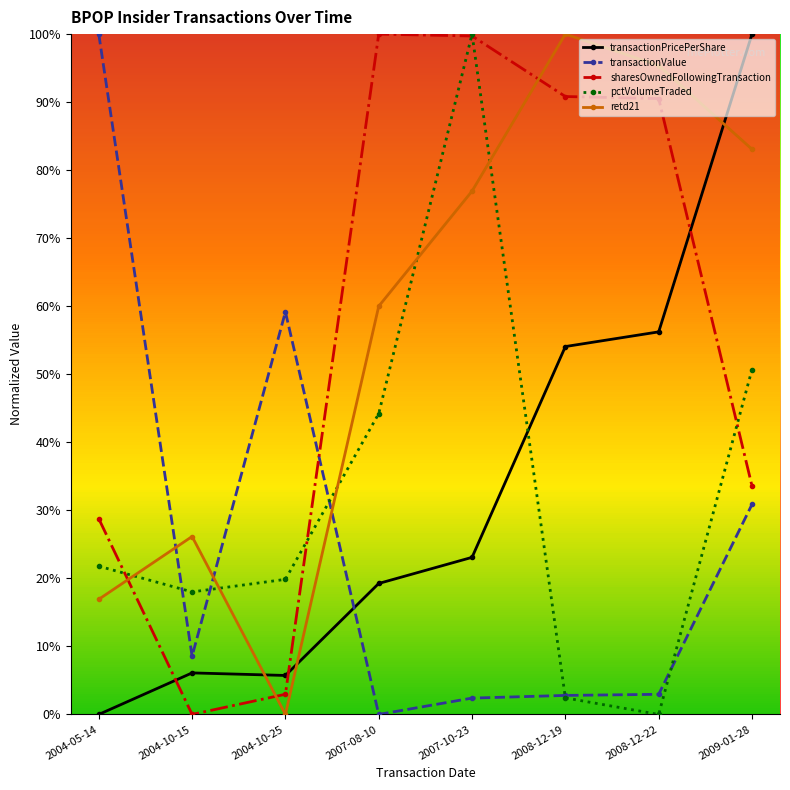

Between 2008-12-19 and 2009-01-28, which series saw the biggest shift?

sharesOwnedFollowingTransaction